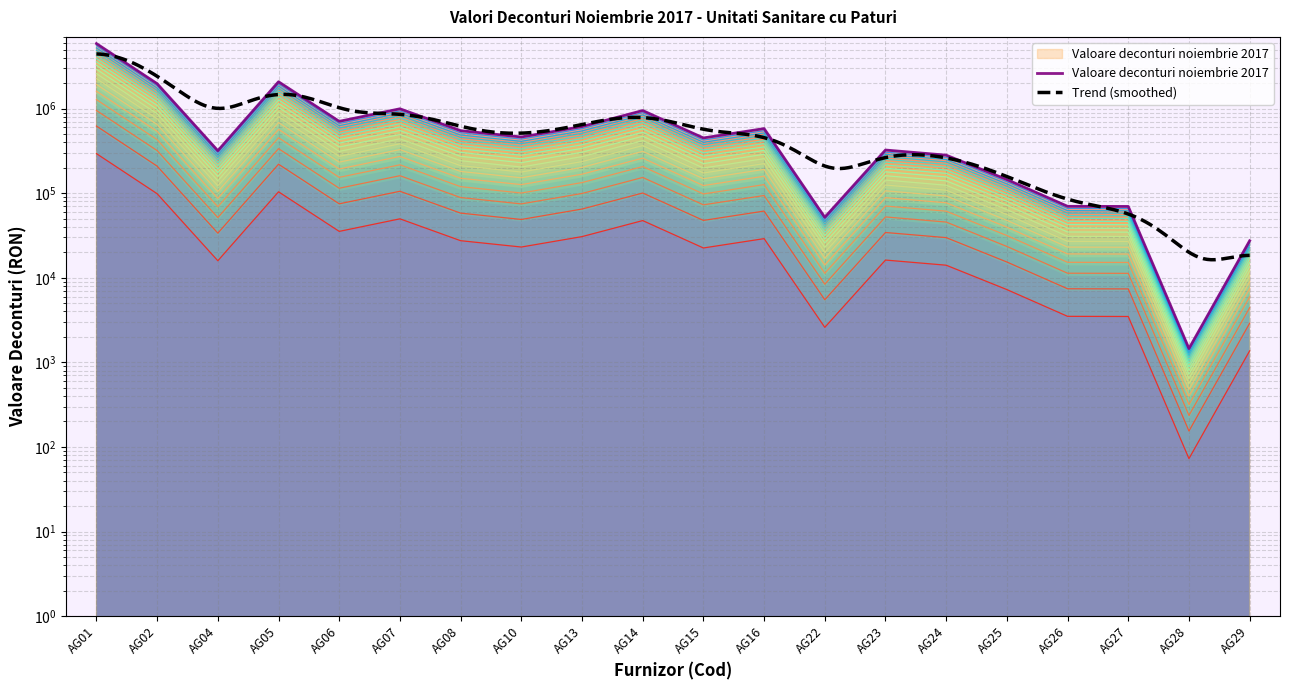

What is the difference between the maximum and minimum values?

293793.7